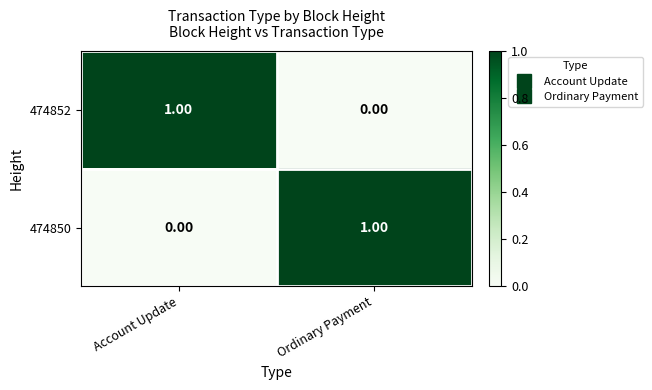

Where is 474852 nearest to the value 0?

Ordinary Payment